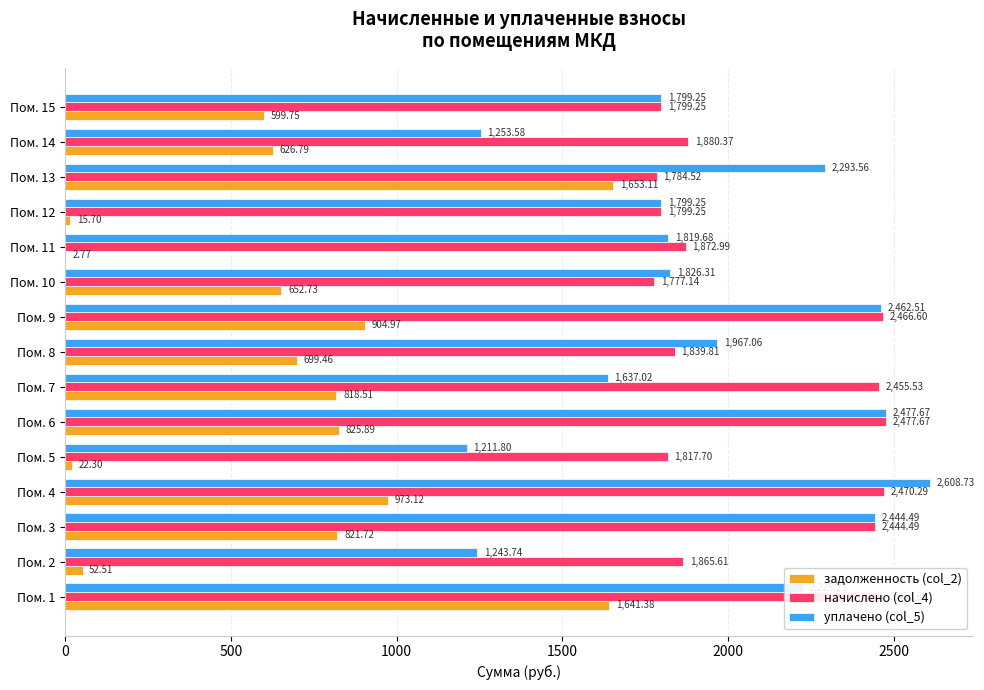

Count the number of categories in the chart.

15